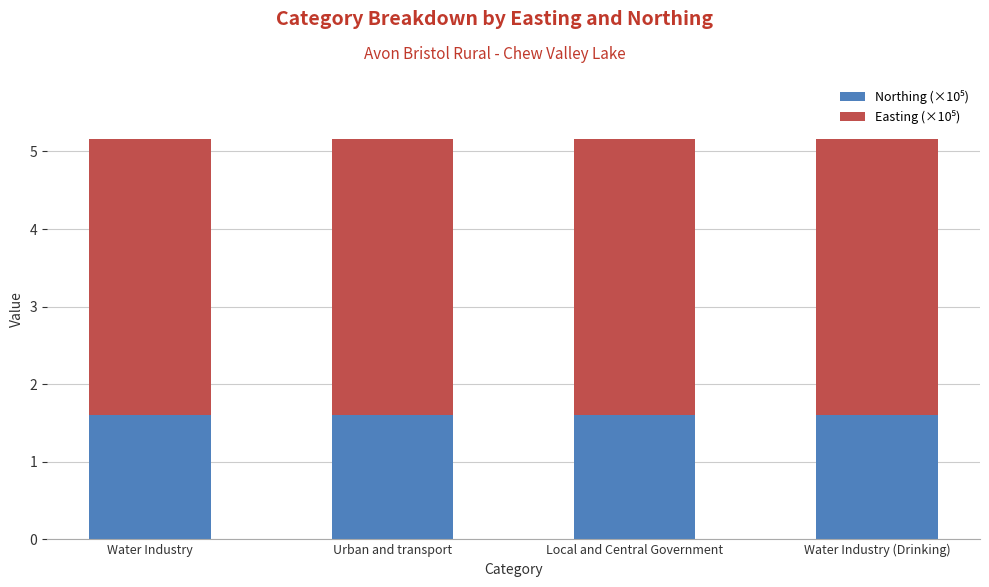

What is the total value across all series at Water Industry?

5.2